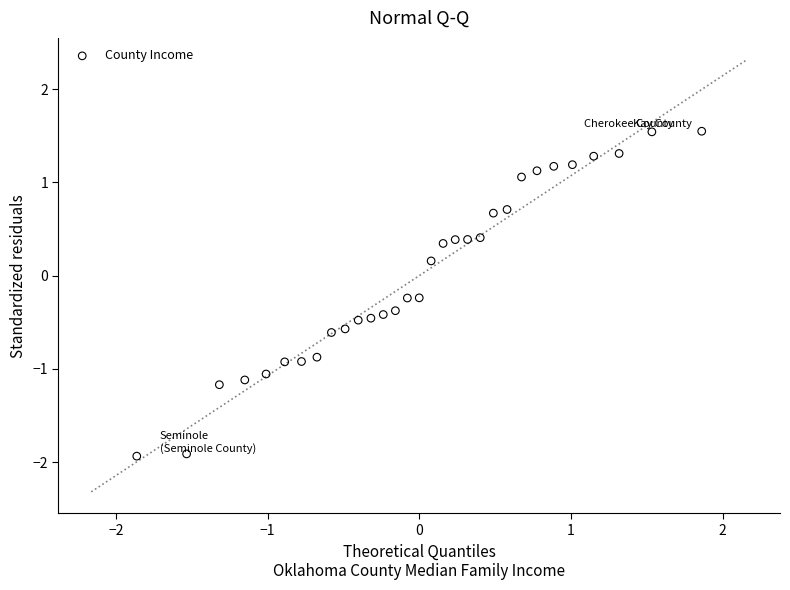

What is the range of X values (max minus min)?

3.7